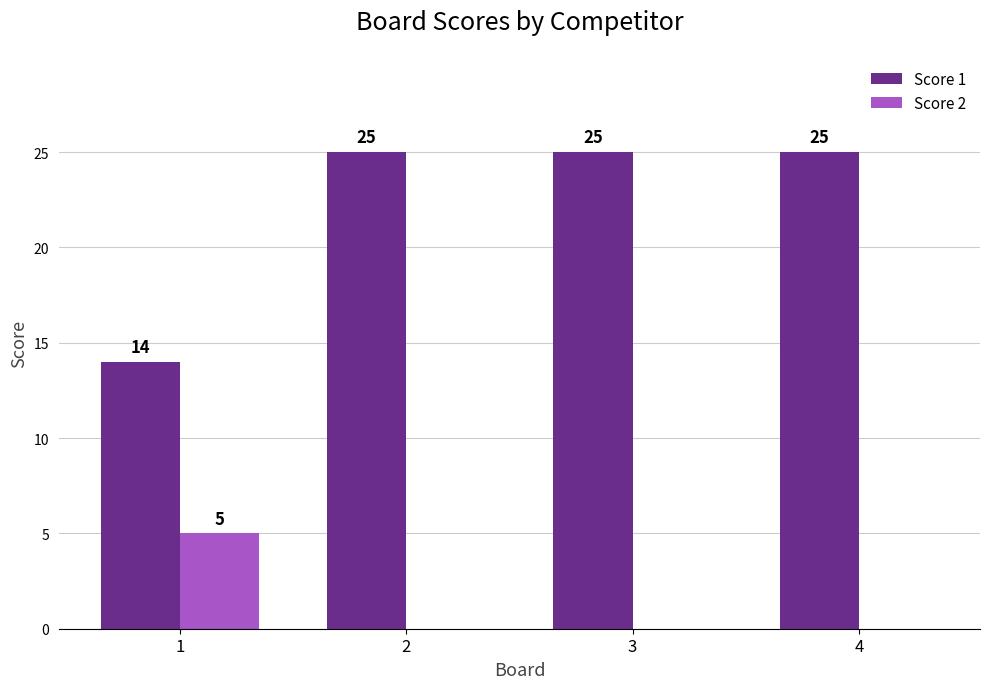

Read the Score 1 value at 2.

25